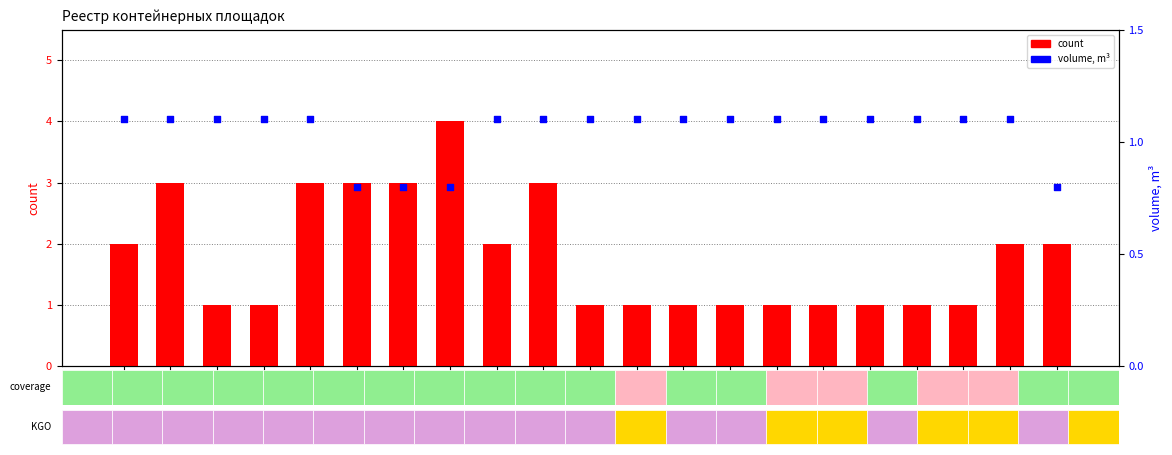

What are all the series names shown in the legend?

count, volume, m³